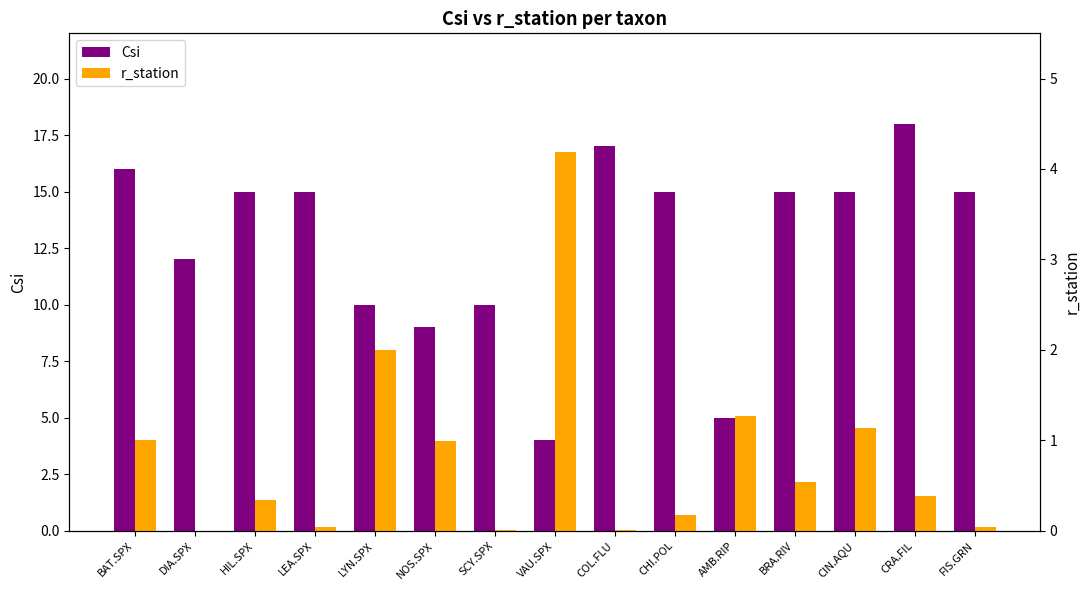

The Csi series shows 2.5 at LYN.SPX. True or false?

False